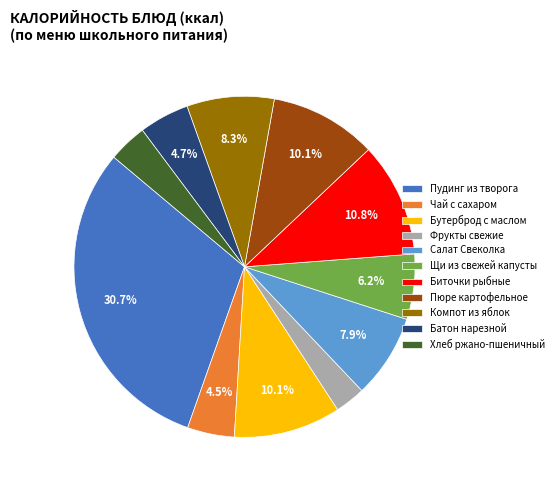

Is there any slice that represents more than half of the pie?

No